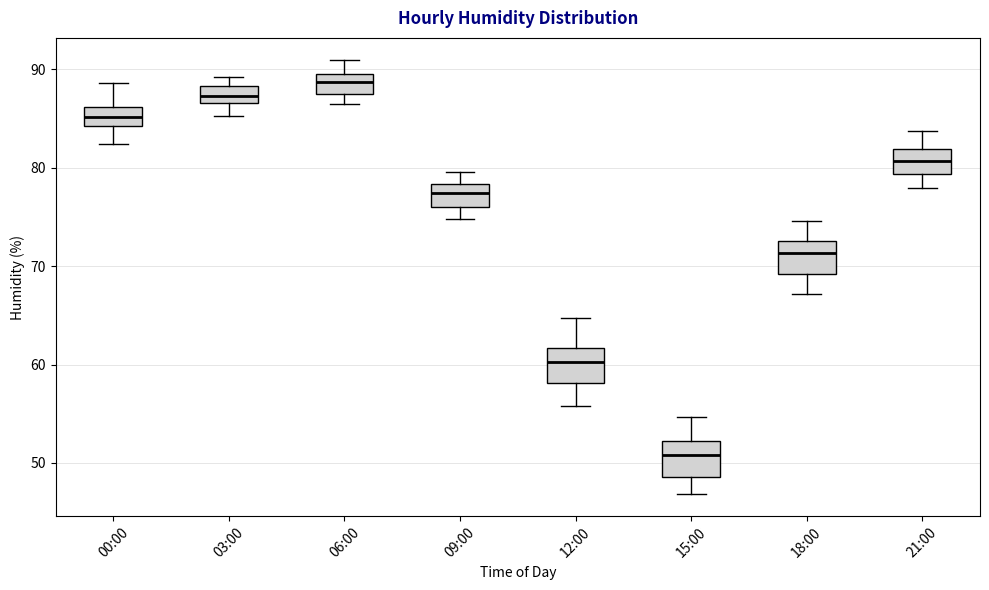

Which box's median line is the lowest?

15:00